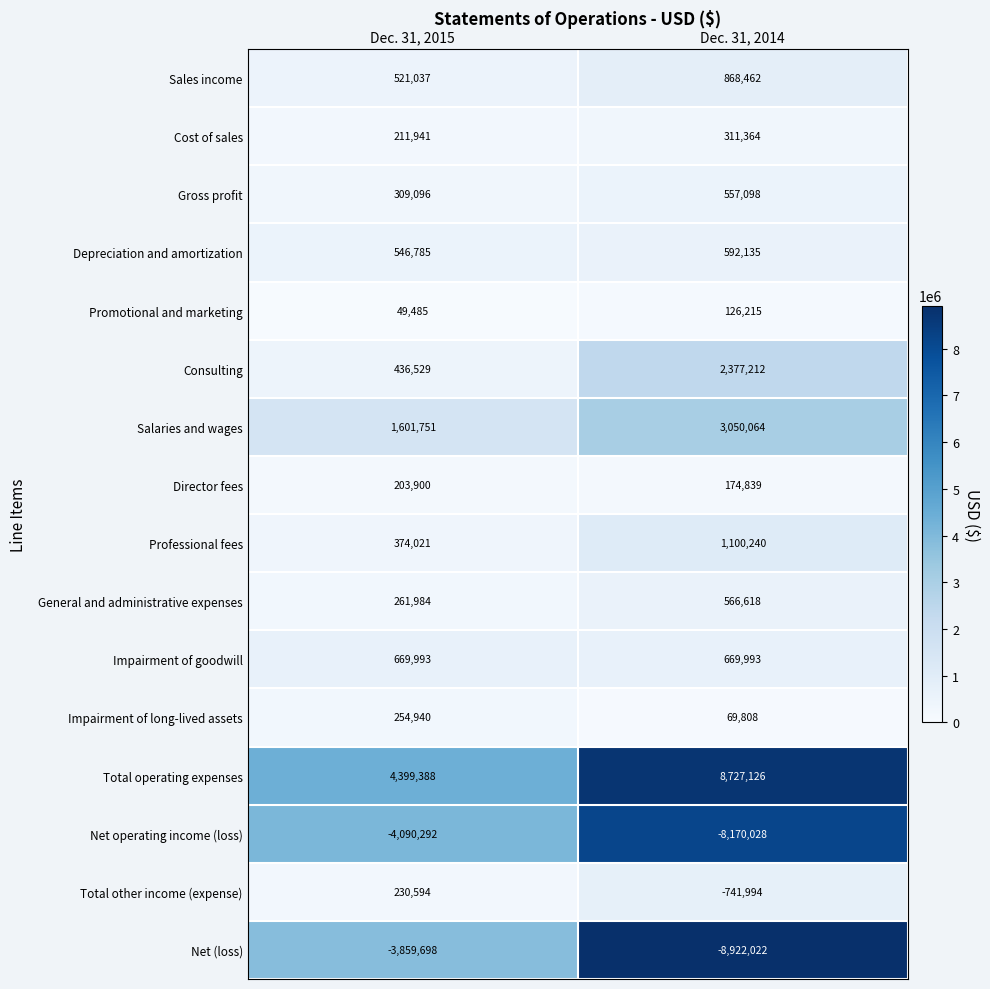

Which series has the largest total across all categories?

Total operating expenses